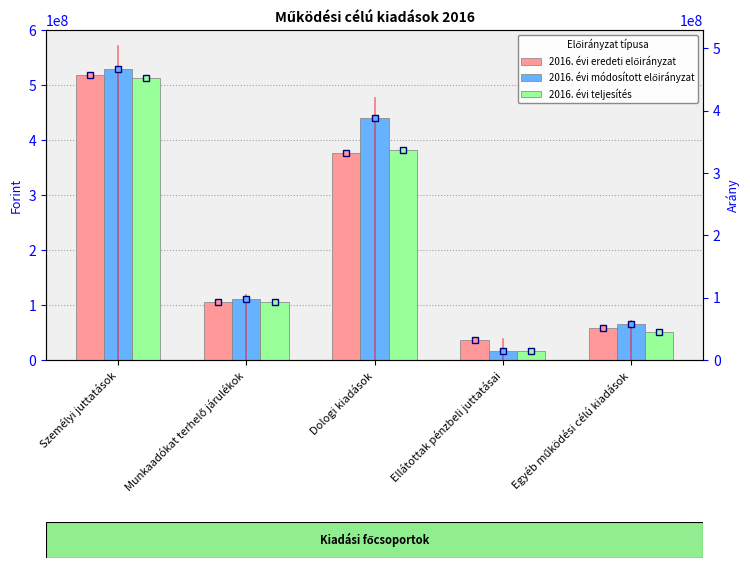

Are the bars horizontal?

No